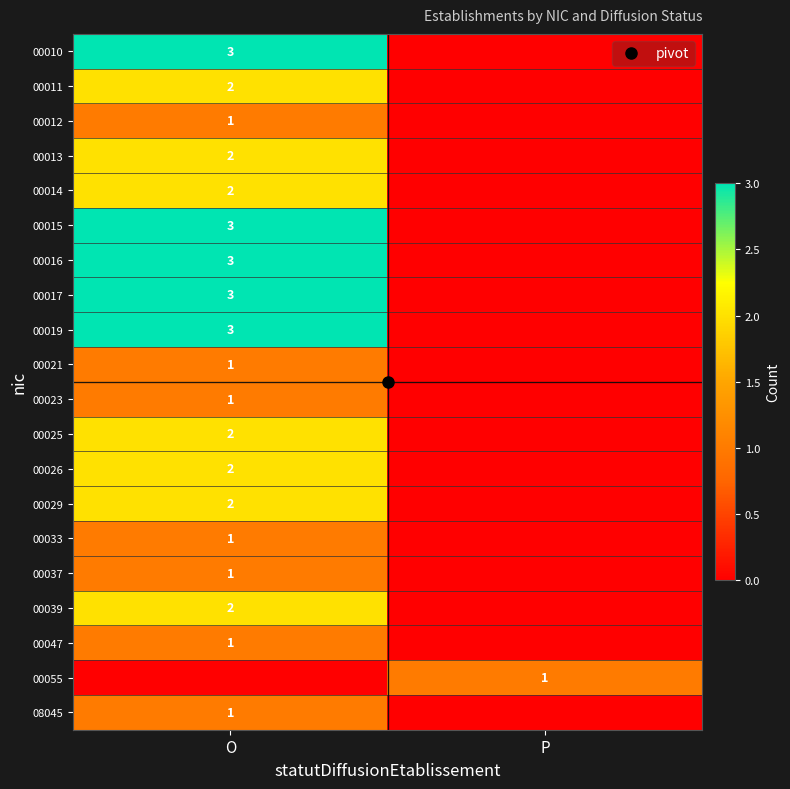

Is it true that 00019 equals 3 at O?

True